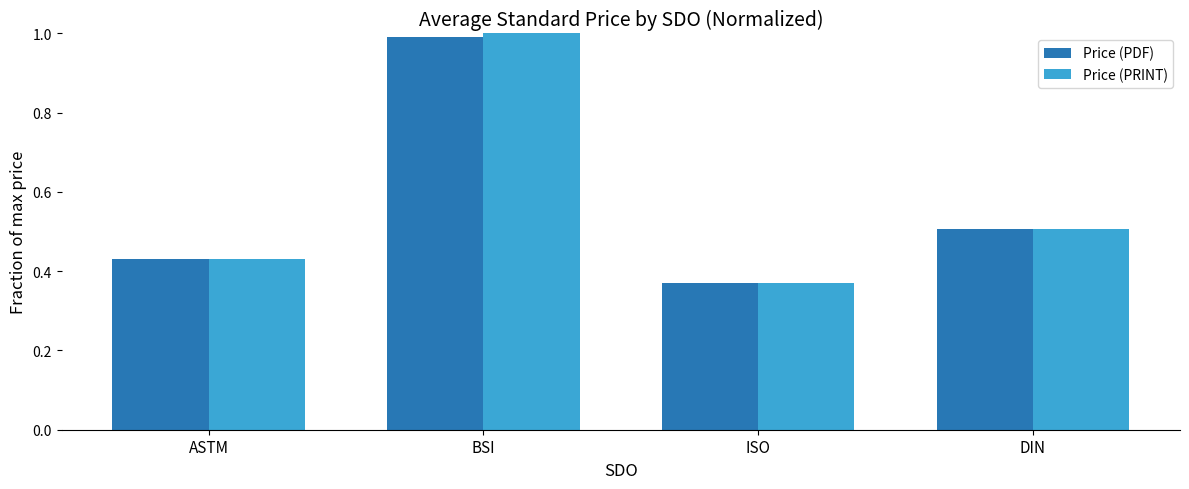

Rank the series at BSI from lowest to highest value.

Price (PDF), Price (PRINT)